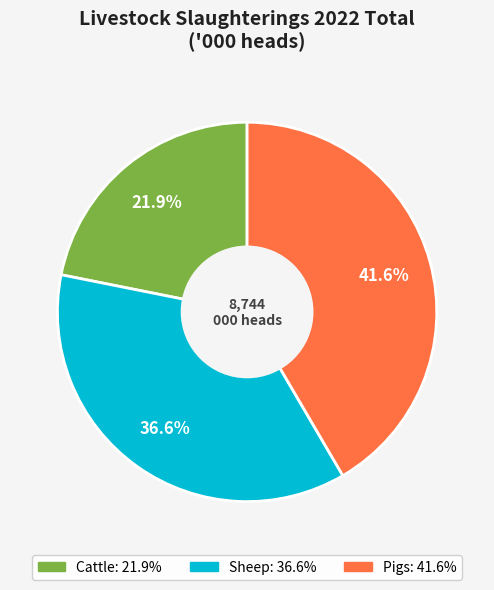

To the nearest percent, what is the difference between the largest and smallest slice percentages?

20%